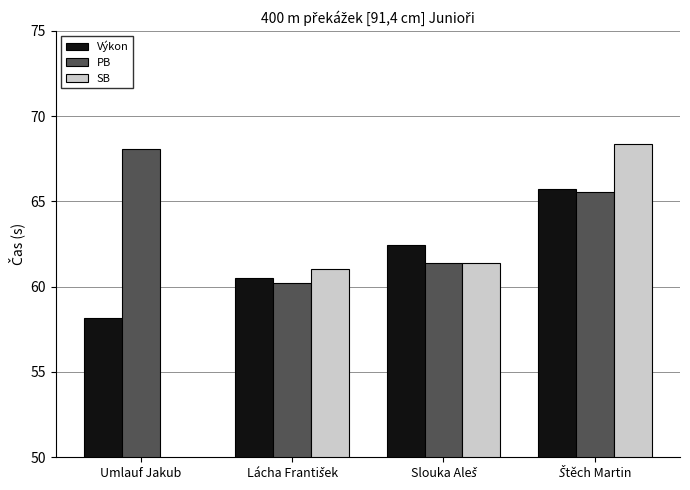

How many distinct data groups are displayed?

3